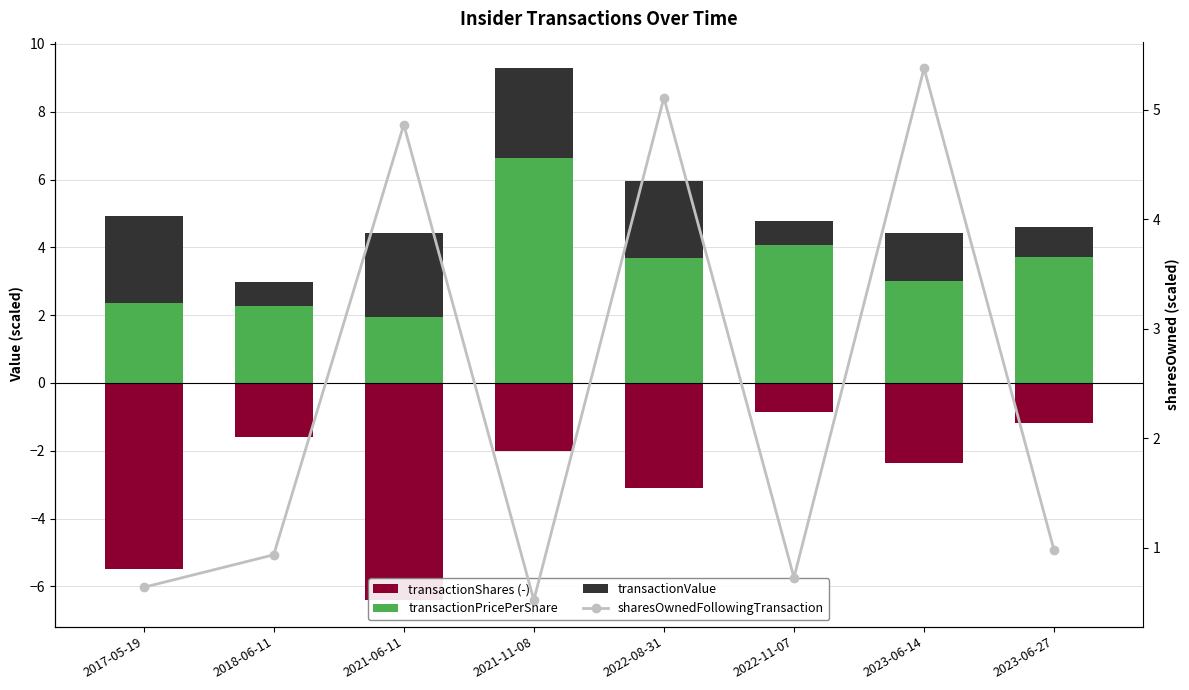

What is the maximum value shown in the chart?

6.6